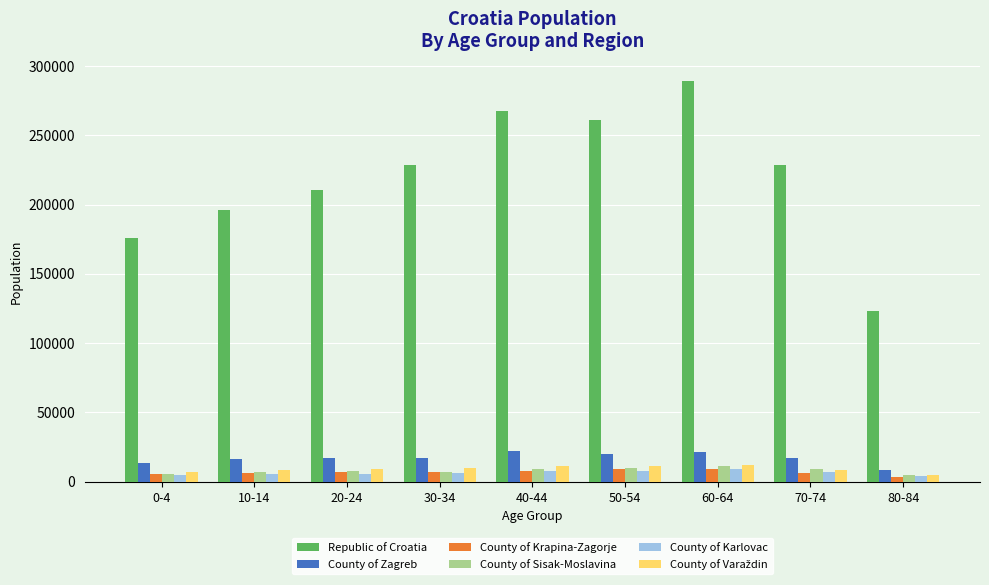

What is the total value across all series at 70-74?

276754